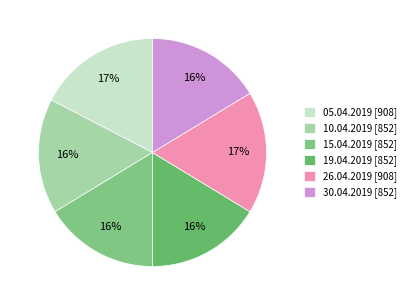

The 10.04.2019 slice represents 16% of the pie. True or false?

True